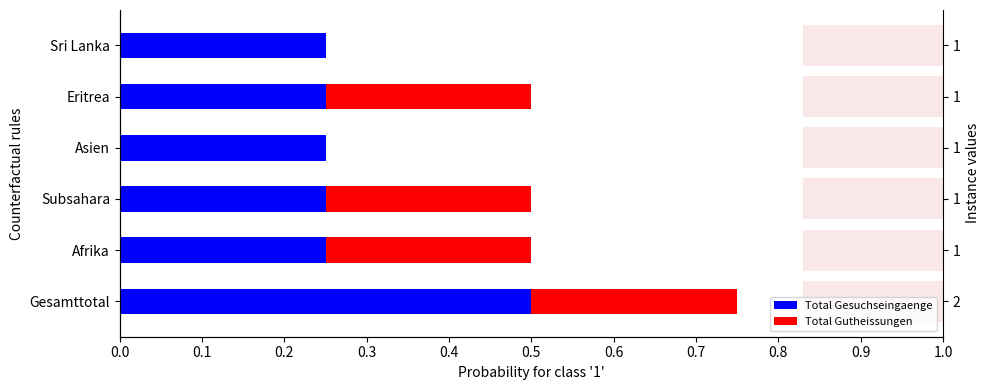

What is the value of the Total Gutheissungen bar at the 2nd from the left?

0.2